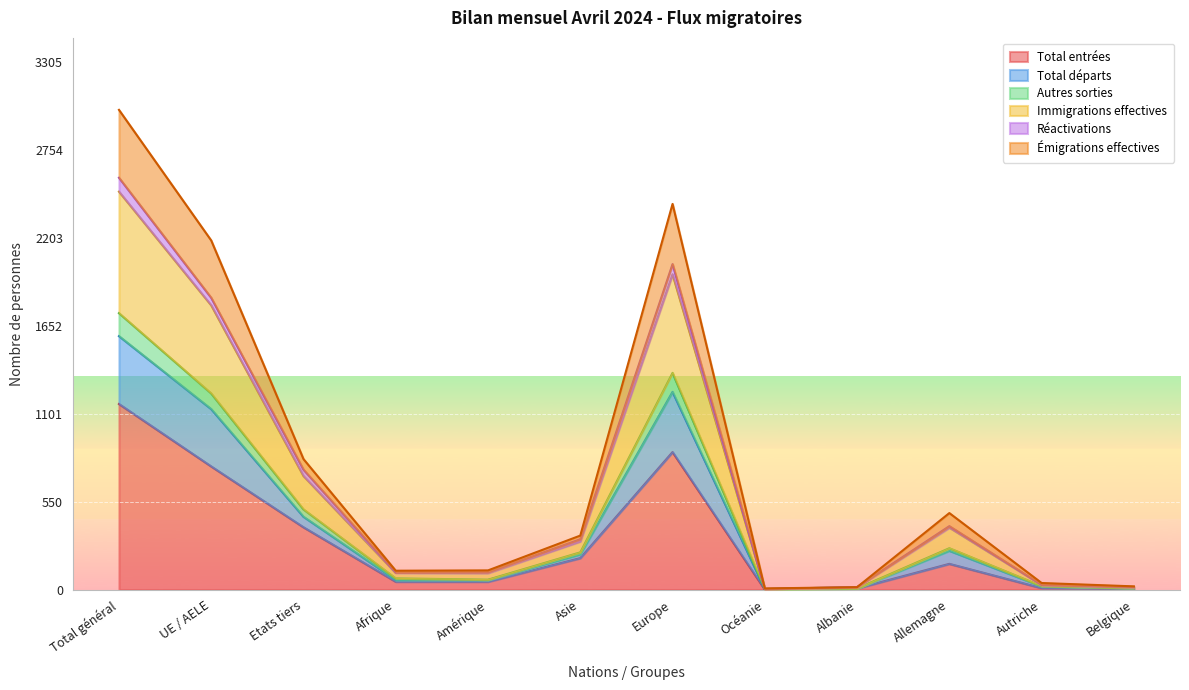

True or false: Immigrations effectives has a value of 176 at Allemagne.

False